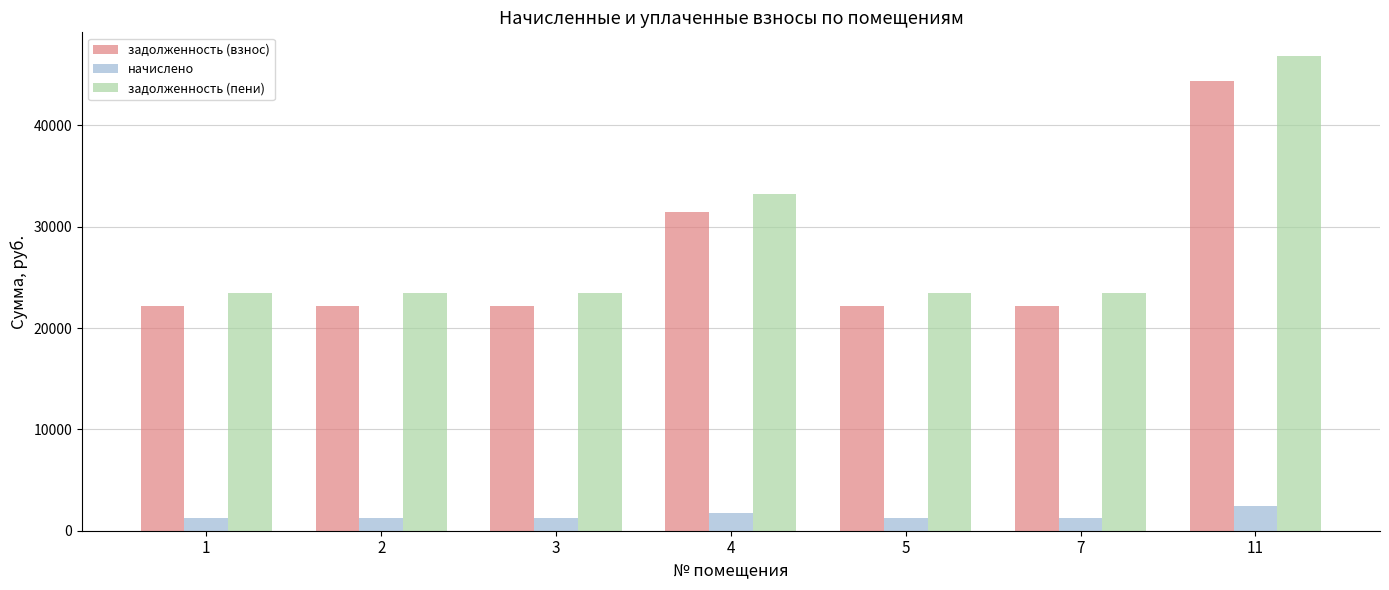

How many bars are there in each group?

3